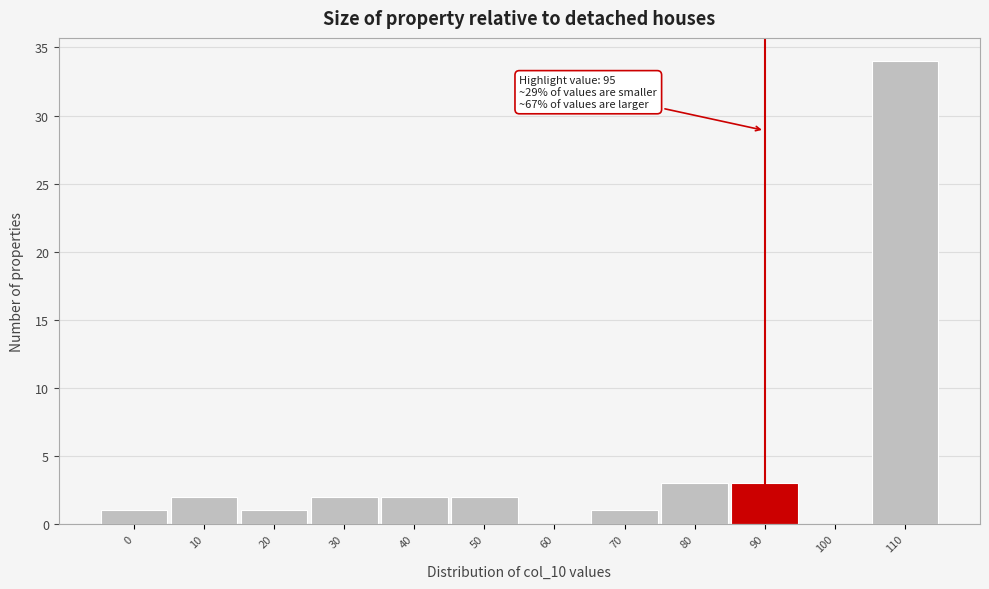

Reading right to left, extract all data points from this chart.

110=34	100=0	90=3	80=3	70=1	60=0	50=2	40=2	30=2	20=1	10=2	0=1